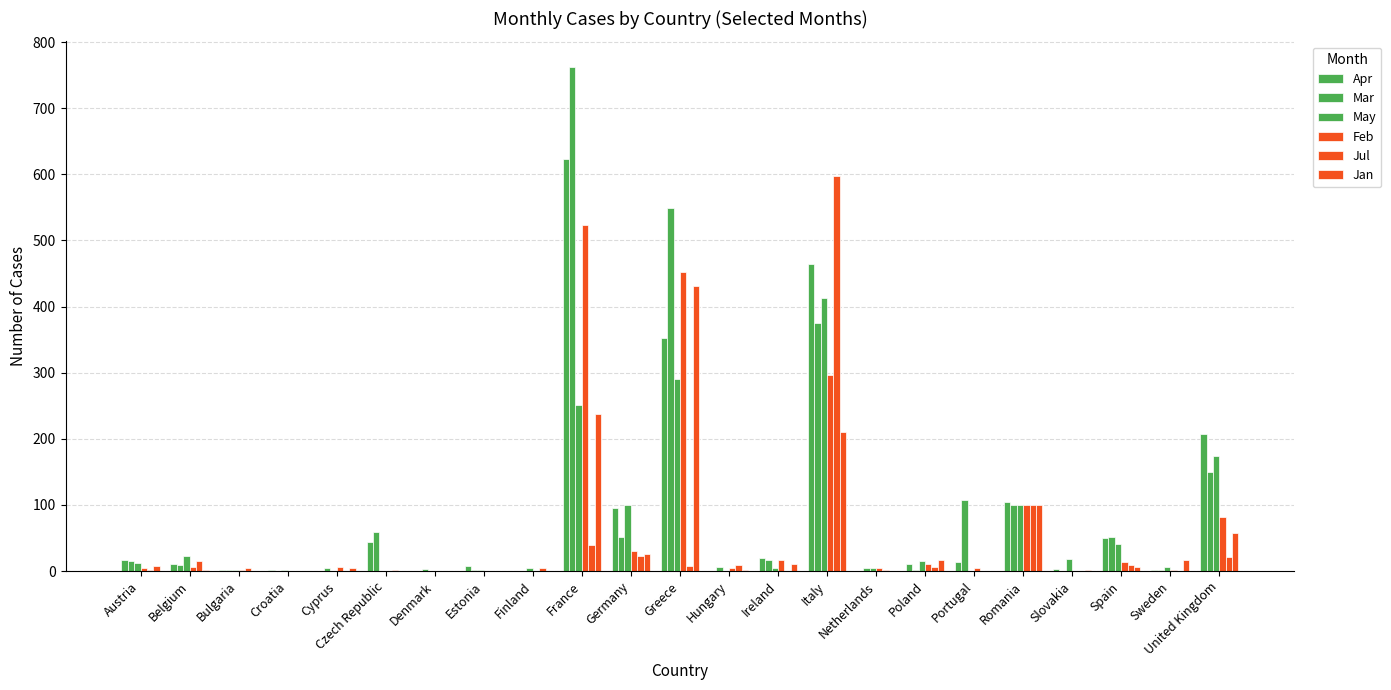

What is the difference between the maximum and minimum values in the Feb series?

523